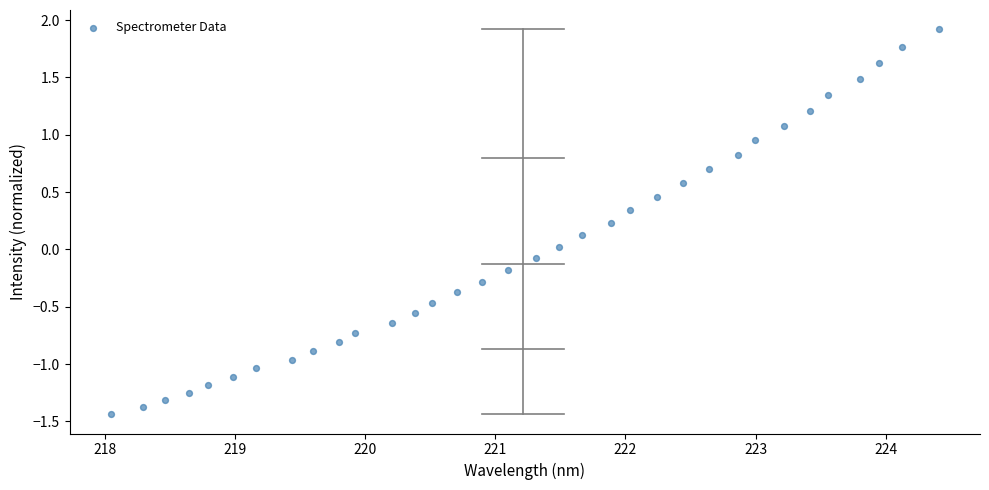

What is the range of Y values (max minus min)?

3.4